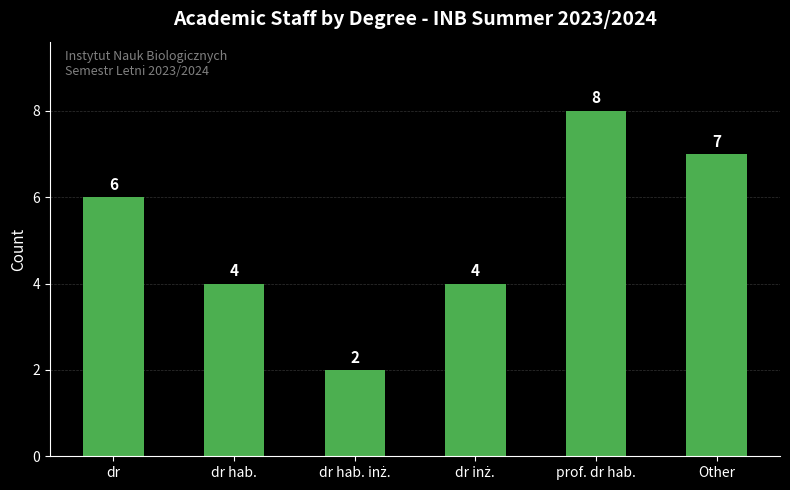

Is it true that the value at dr is 6?

True